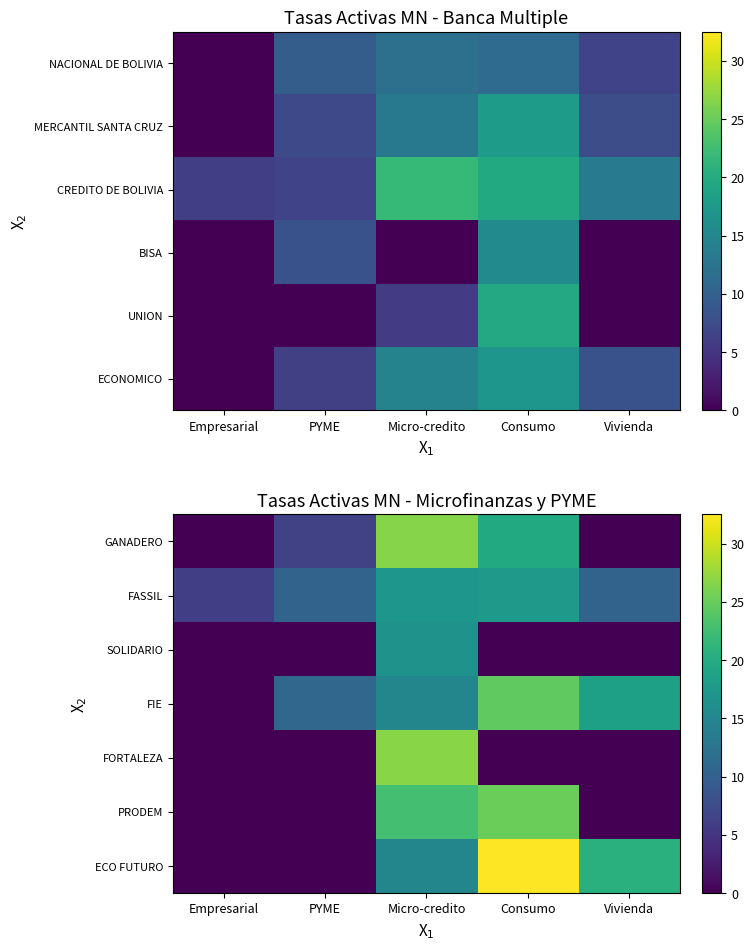

How many categories are shown in the chart?

5